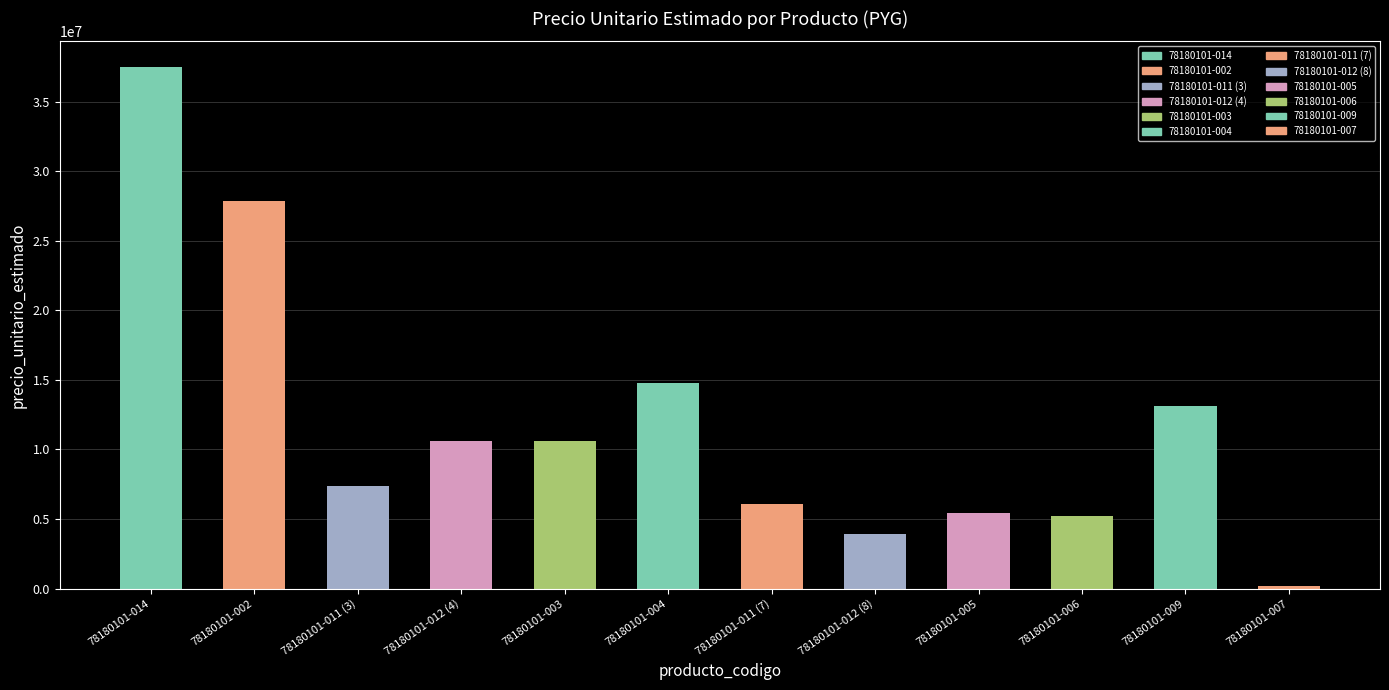

What is the sum of all values?

142620983